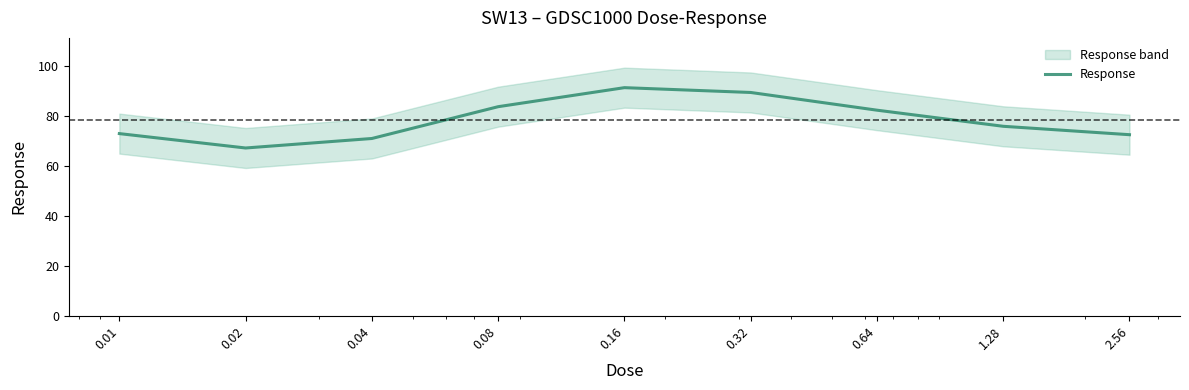

Reading left to right, list all the values displayed in this chart.

0.01=72.8	0.02=67.1	0.04=70.9	0.08=83.6	0.16=91.2	0.32=89.3	0.64=82.2	1.28=75.8	2.56=72.4